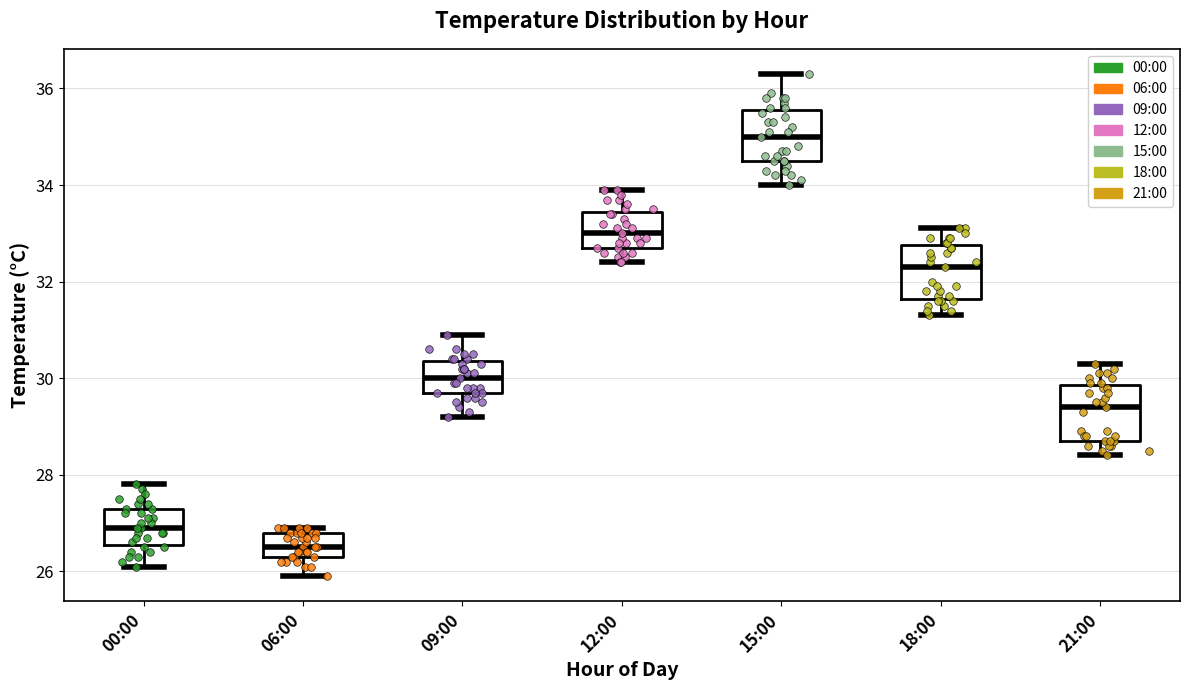

Reading left to right, transcribe this box plot: for each box, give where its median line is, the range the box spans, and where its two whiskers end, as read against the y-axis. The values are not printed on the chart, so give them approximately, as read against the axis.

00:00: median 27.0, box 26.6 to 27.4, whiskers 26.2 to 27.8
06:00: median 26.6, box 26.4 to 26.8, whiskers 26.0 to 27.0
09:00: median 30.0, box 29.8 to 30.4, whiskers 29.2 to 31.0
12:00: median 33.0, box 32.8 to 33.4, whiskers 32.4 to 34.0
15:00: median 35.0, box 34.6 to 35.6, whiskers 34.0 to 36.4
18:00: median 32.4, box 31.6 to 32.8, whiskers 31.4 to 33.2
21:00: median 29.4, box 28.8 to 29.8, whiskers 28.4 to 30.4